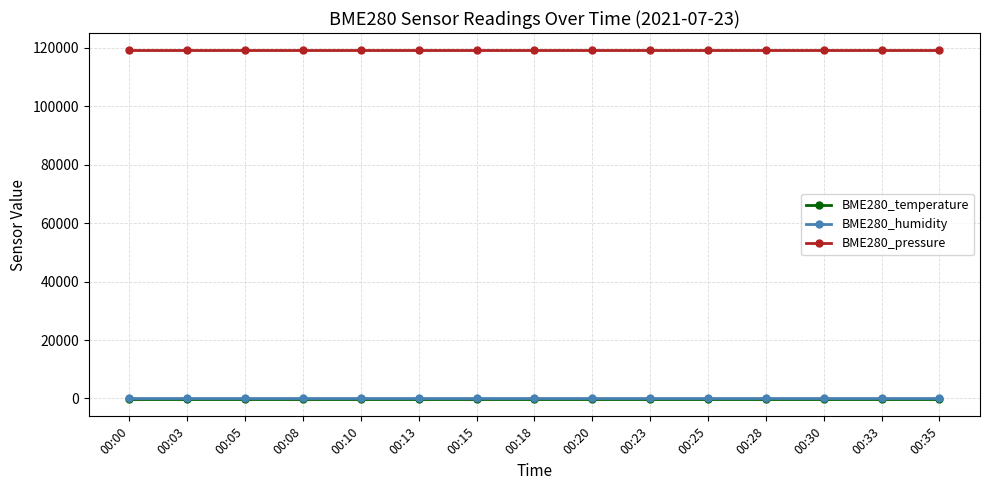

What is the value of the BME280_pressure point at the 12th from the left?

119145.1